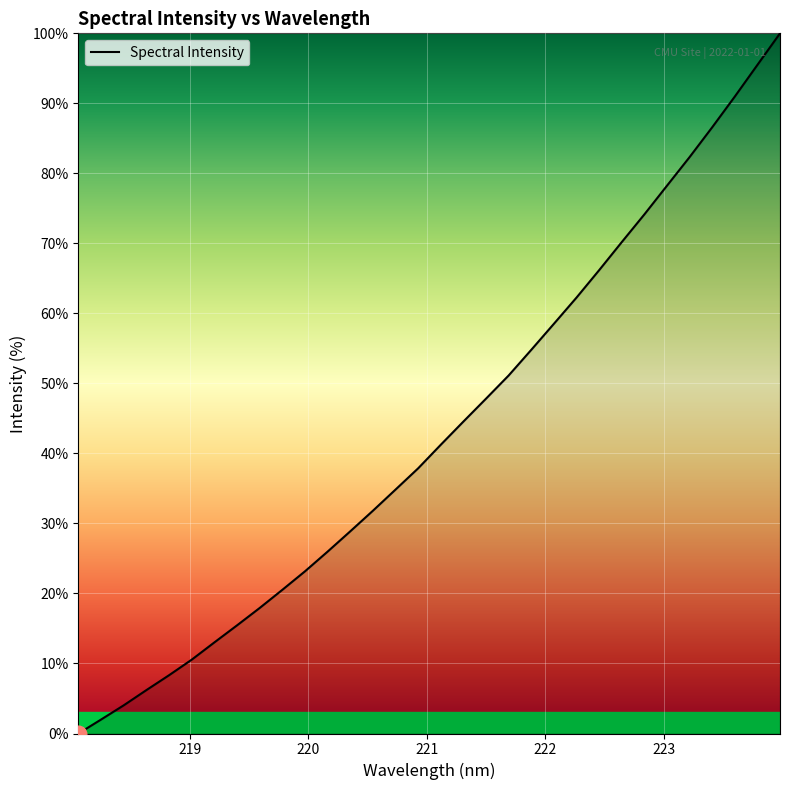

How many values exceed 41?

16